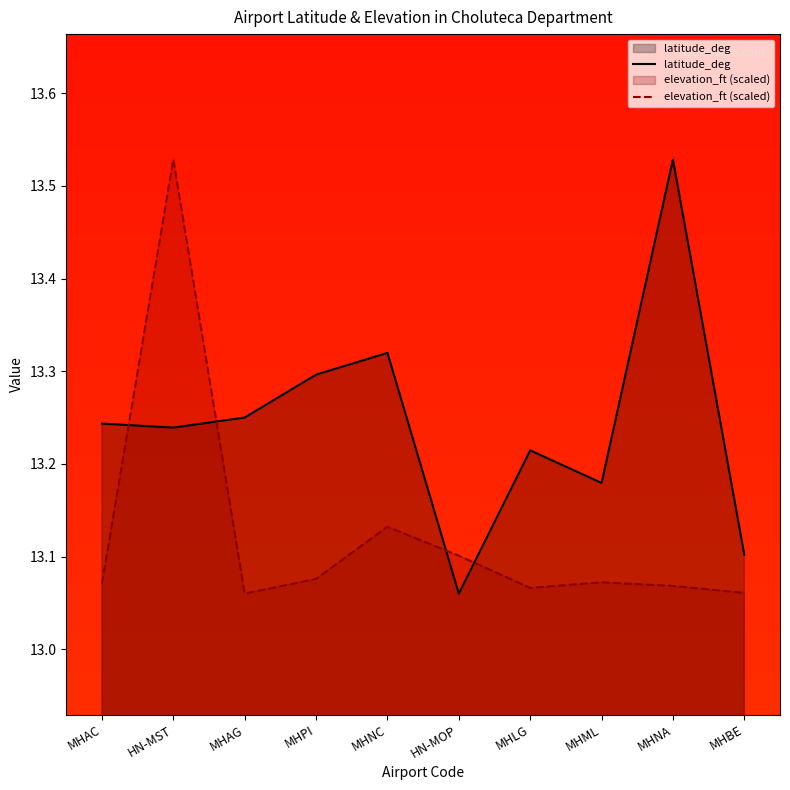

How many distinct data groups are displayed?

2